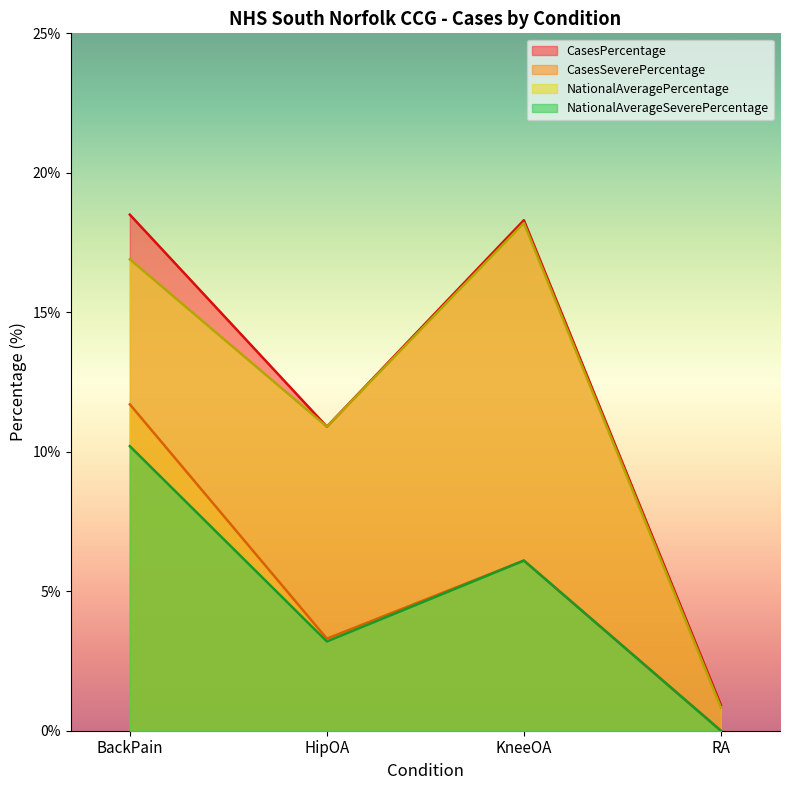

Which has a higher value, RA or BackPain?

BackPain